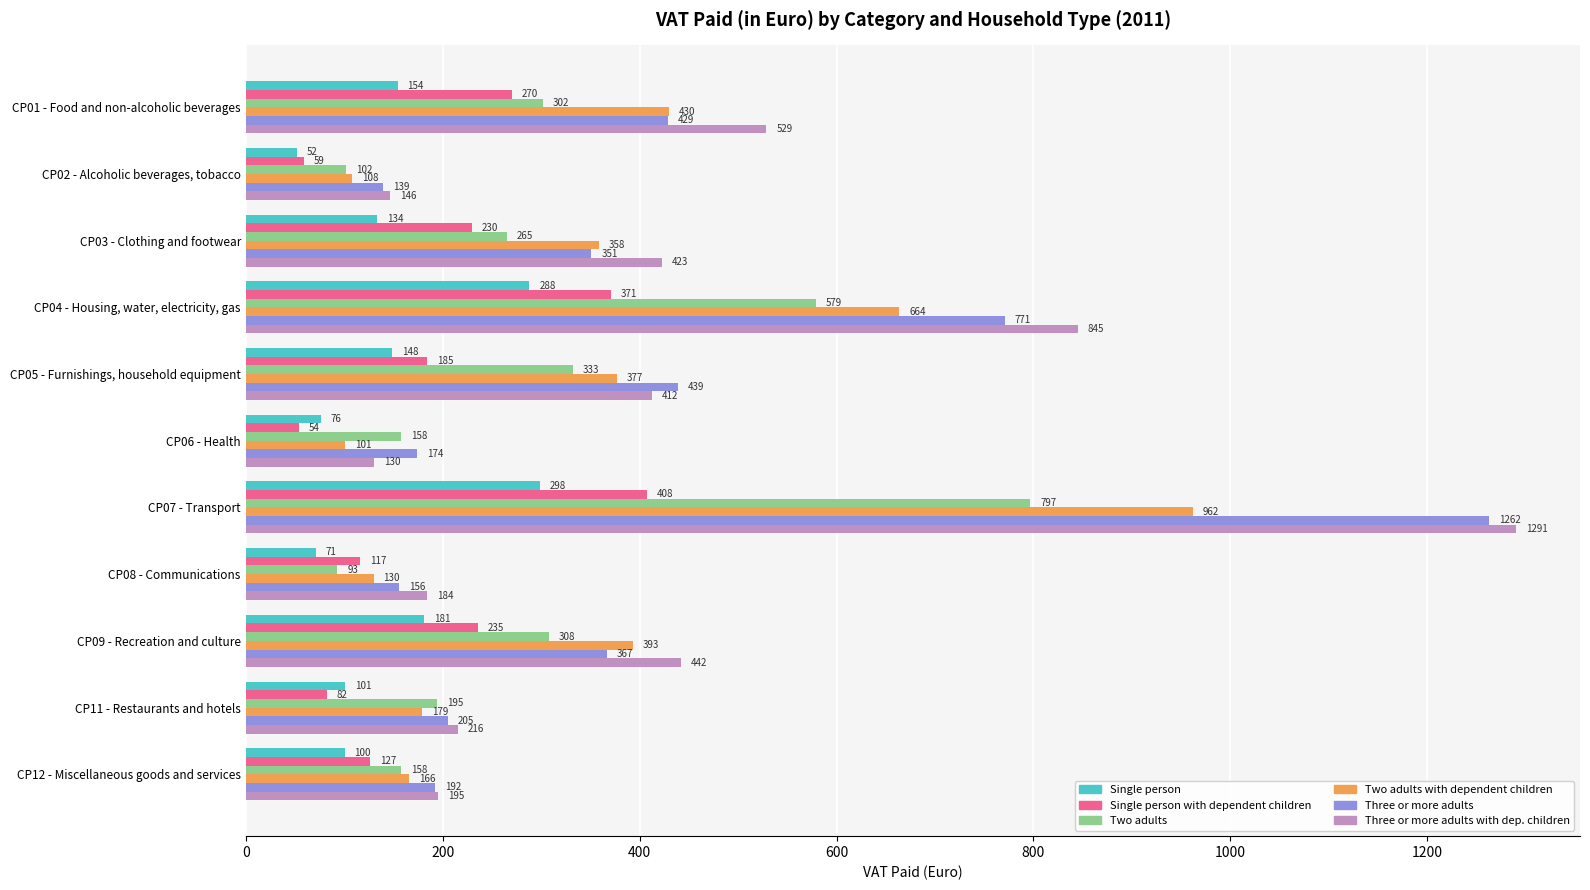

Is it true that Single person with dependent children equals 126.5 at CP12 - Miscellaneous goods and services?

True